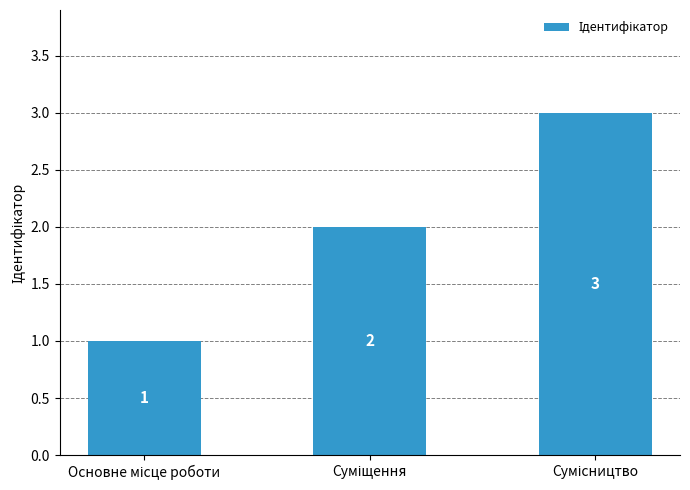

Reading left to right, list all the values displayed in this chart.

1	2	3